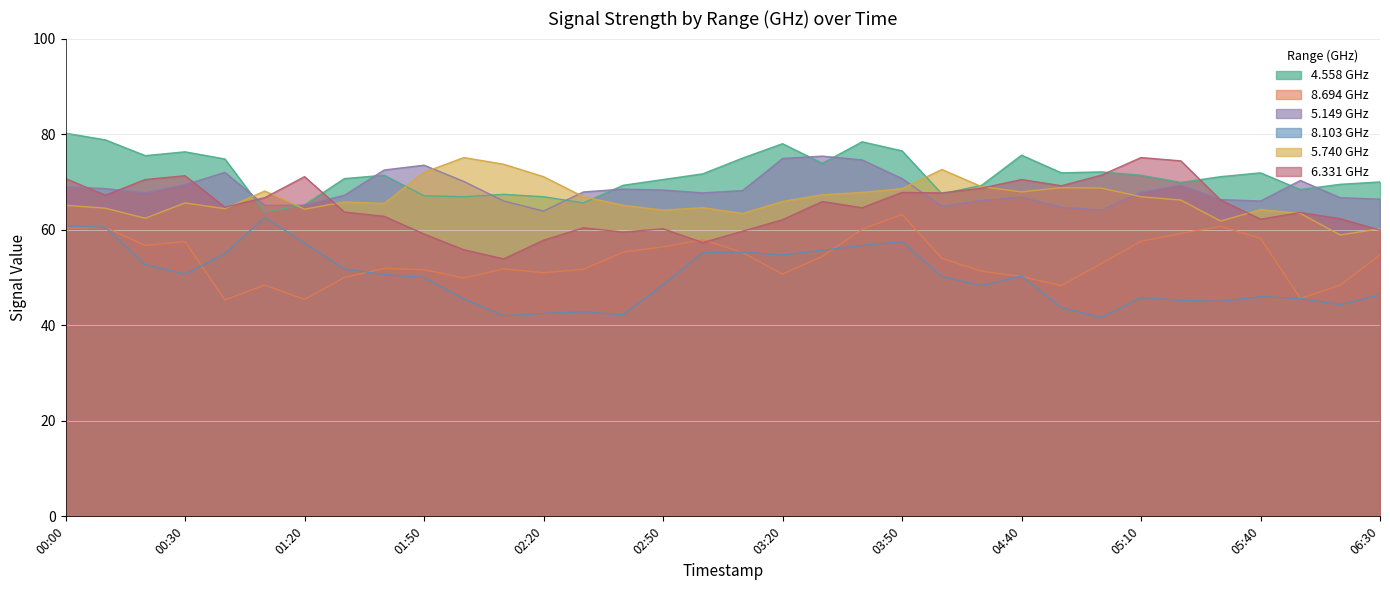

Reading left to right, what are all the values shown in this chart?

4.558: 80.2	78.8	75.5	76.3	74.8	63.7	65.2	70.7	71.4	67.1	66.9	67.4	66.9	65.6	69.3	70.5	71.7	75.0	78.0	73.9	78.4	76.5	67.5	69.3	75.6	71.9	72.1	71.4	69.9	71.1	71.9	68.4	69.5	70.0
8.694: 60.3	60.5	56.7	57.5	45.3	48.4	45.4	50.0	51.9	51.6	49.9	51.8	51.0	51.7	55.3	56.4	57.9	55.2	50.7	54.4	60.1	63.2	54.0	51.3	50.2	48.3	52.9	57.6	59.2	60.7	58.2	45.6	48.4	54.7
5.149: 69.0	68.6	67.7	69.4	72.0	65.1	65.1	67.2	72.5	73.5	70.1	66.0	63.9	67.9	68.5	68.3	67.7	68.2	74.9	75.4	74.6	70.7	64.9	66.1	66.8	64.7	64.1	67.8	69.3	66.3	66.0	70.3	66.7	66.4
8.103: 60.8	60.5	52.7	50.7	55.0	62.6	57.2	51.8	50.6	50.0	45.5	42.0	42.5	42.8	42.2	48.5	55.2	55.3	54.7	55.7	56.7	57.5	50.2	48.3	50.3	43.7	41.6	45.8	45.2	45.0	46.0	45.6	44.3	46.4
5.740: 65.1	64.5	62.4	65.6	64.4	68.1	64.3	65.8	65.5	72.0	75.1	73.7	71.1	66.9	65.1	64.1	64.6	63.4	65.9	67.3	67.8	68.6	72.6	69.0	67.9	68.8	68.7	66.9	66.2	61.8	64.2	63.4	58.9	60.2
6.331: 70.7	67.2	70.5	71.3	64.7	66.7	71.1	63.7	62.8	59.1	55.8	53.9	57.8	60.4	59.5	60.2	57.3	59.7	62.1	65.9	64.6	67.8	67.7	68.7	70.5	69.2	71.4	75.1	74.4	66.2	62.2	63.6	62.3	59.9